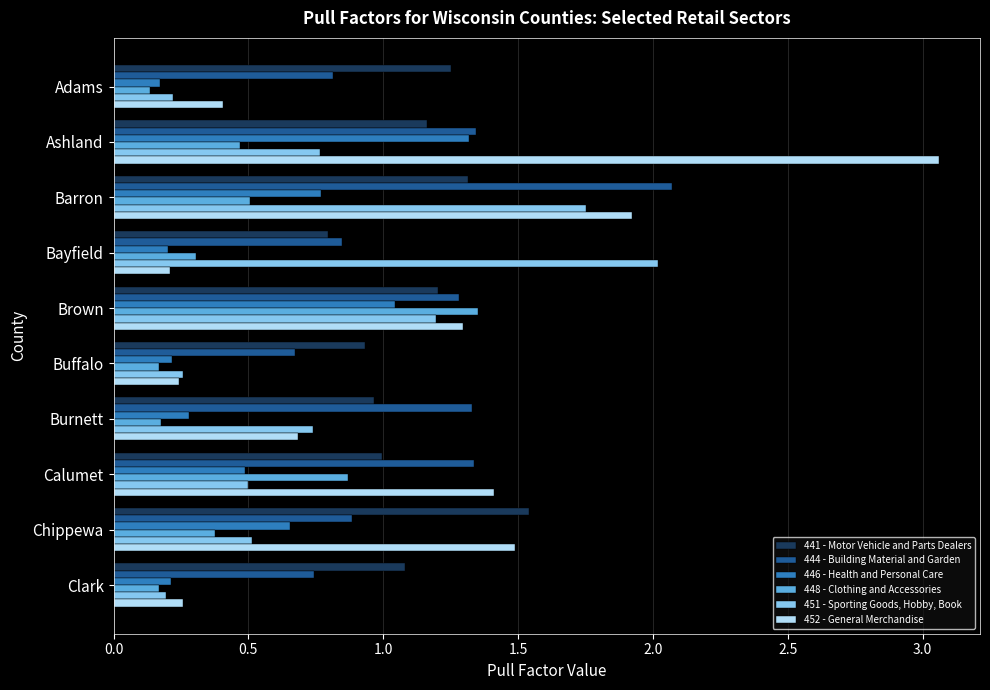

What is the highest value of the 444 - Building Material and Garden series?

2.1